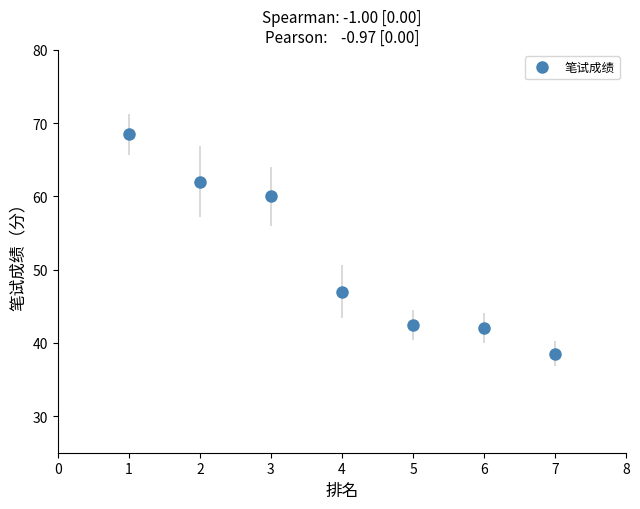

What is the change in value from 2 to 4?

-15.0